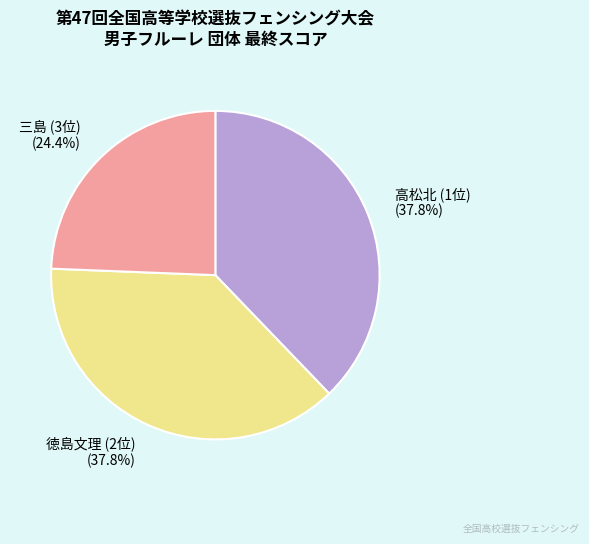

To the nearest percent, what is the difference between the 三島 (3位) and 徳島文理 (2位) slice percentages?

13%